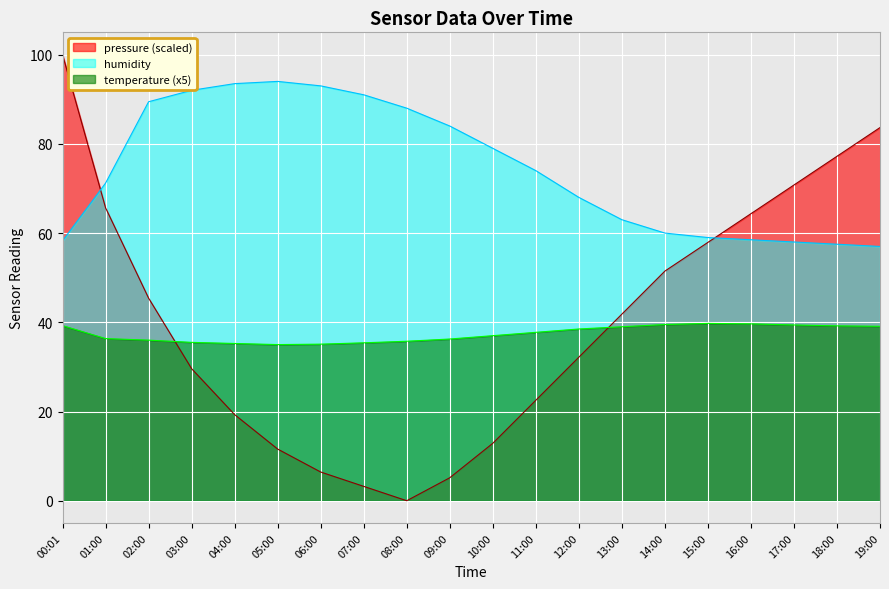

At which category does the chart reach its minimum across all series?

08:00